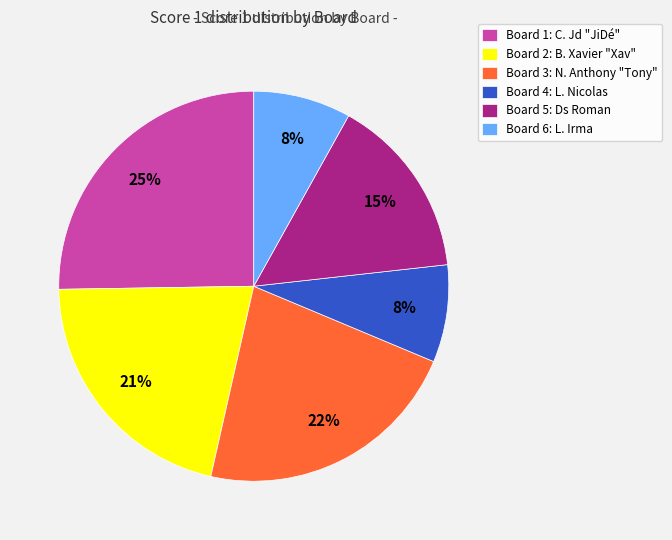

Is it true that Board 5 is 1% of the pie?

False